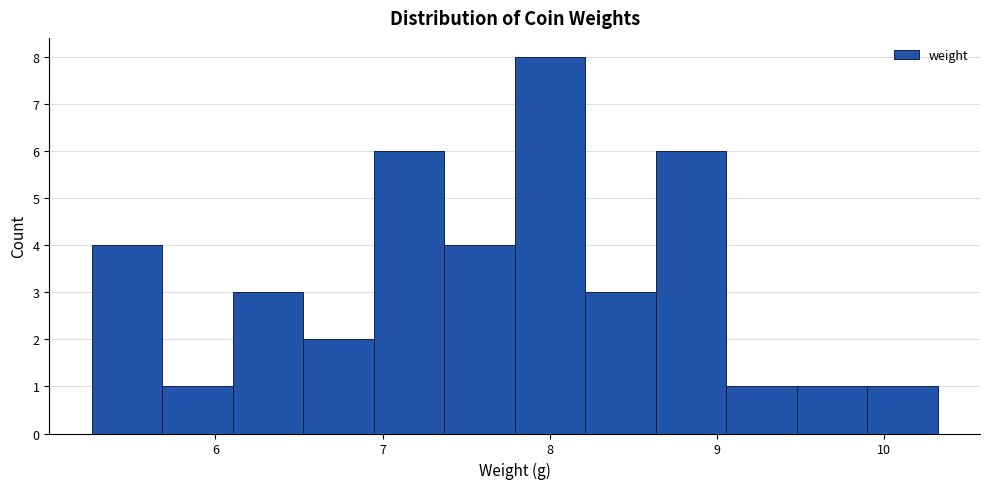

Reading left to right, transcribe this chart: for each bar, give the range it covers on the x-axis and its height. Neither the bar edges nor the heights are printed on the chart, so give them approximately, as read against the axes.

5.3 to 5.7: 4
5.7 to 6.1: 1
6.1 to 6.5: 3
6.5 to 6.9: 2
6.9 to 7.4: 6
7.4 to 7.8: 4
7.8 to 8.2: 8
8.2 to 8.6: 3
8.6 to 9.1: 6
9.1 to 9.5: 1
9.5 to 9.9: 1
9.9 to 10.3: 1